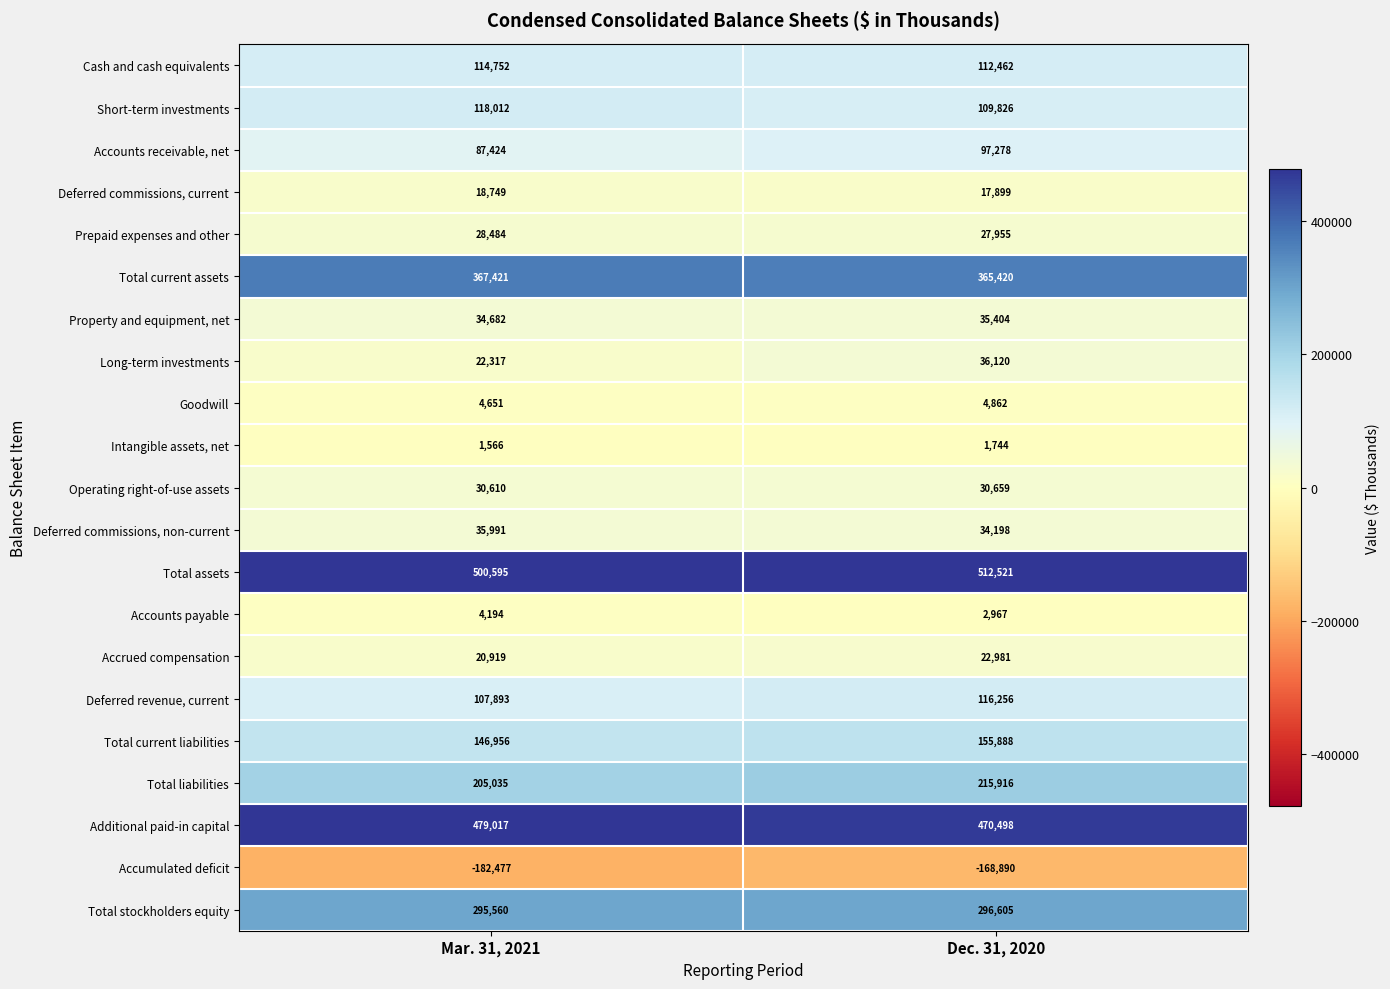

What is the spread (max minus min) of values at Dec. 31, 2020?

681411